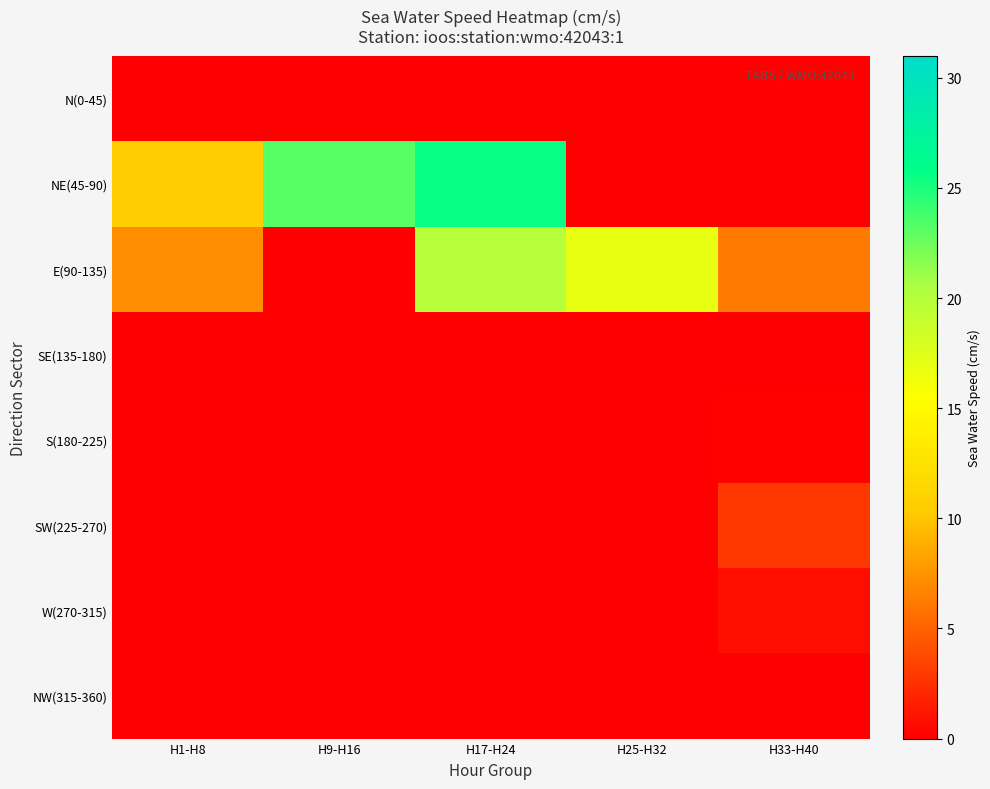

At how many categories does at least one series exceed 22?

2